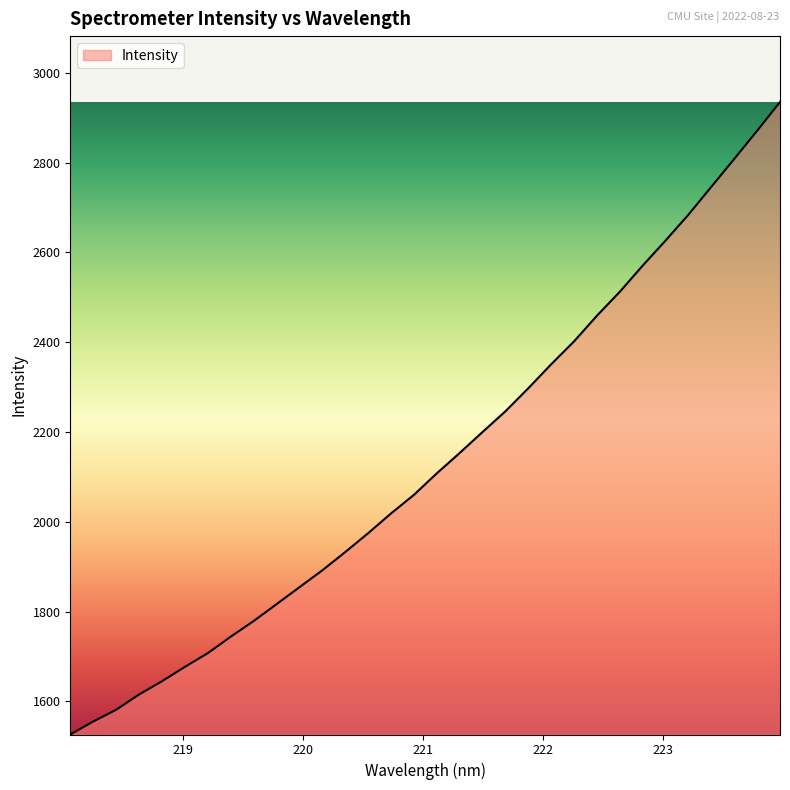

What is the smallest value displayed?

1526.3